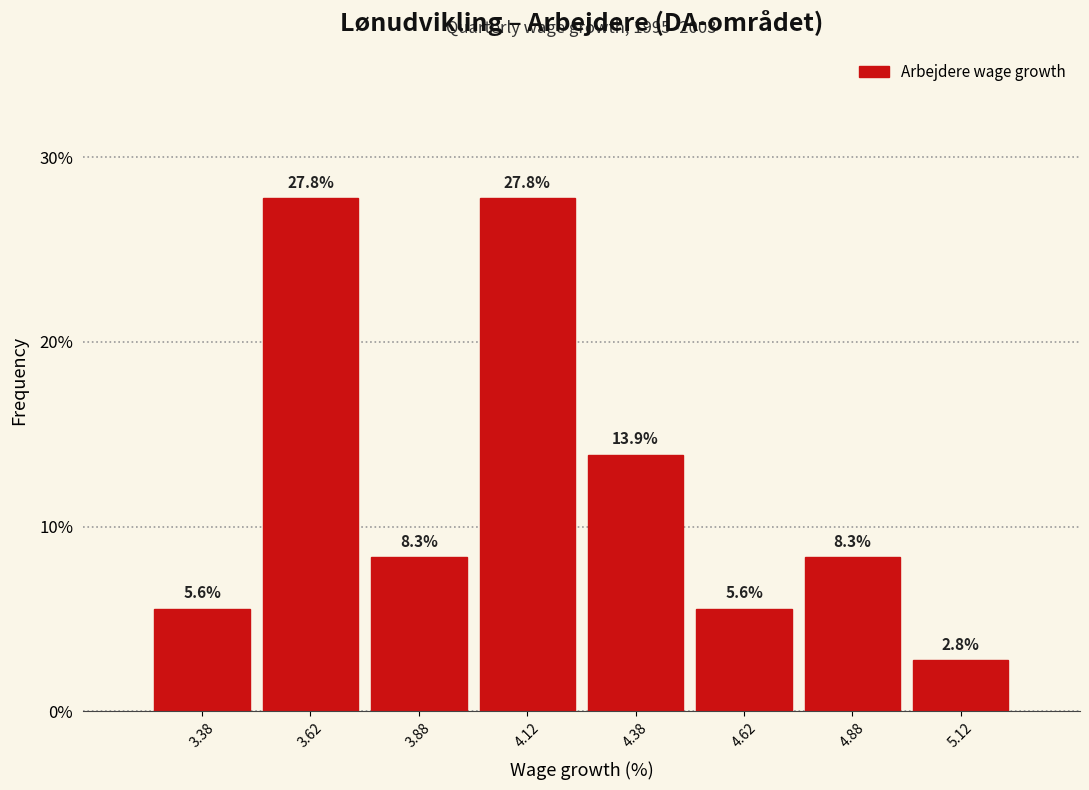

Reading left to right, list every bar in this chart as the range it spans on the x-axis followed by its height.

3.25 to 3.50: 5.6
3.50 to 3.75: 27.8
3.75 to 4.00: 8.3
4.00 to 4.25: 27.8
4.25 to 4.50: 13.9
4.50 to 4.75: 5.6
4.75 to 5.00: 8.3
5.00 to 5.25: 2.8